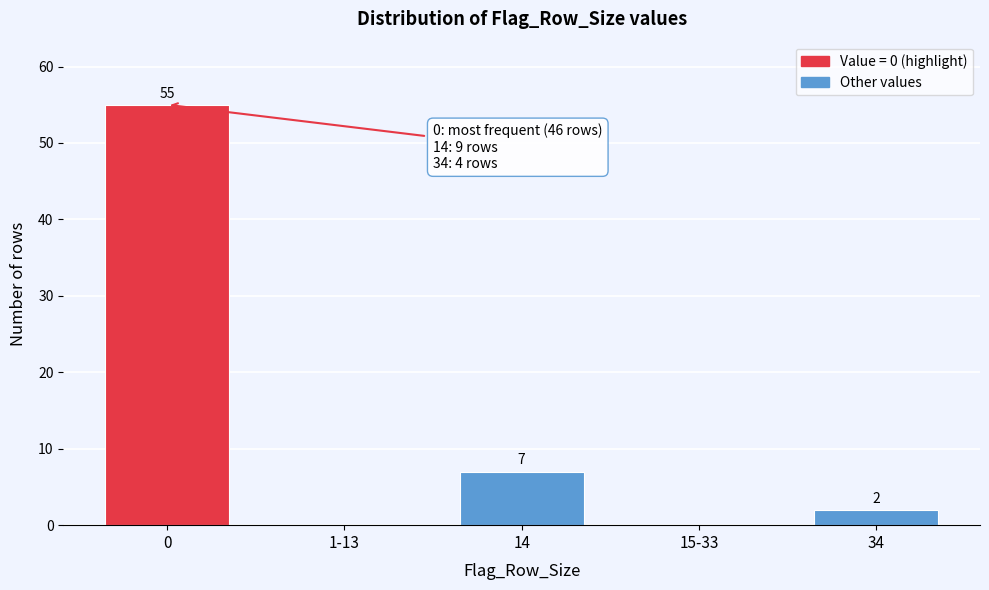

Reading left to right, what are all the values shown in this chart?

0=55	1-13=0	14=7	15-33=0	34=2